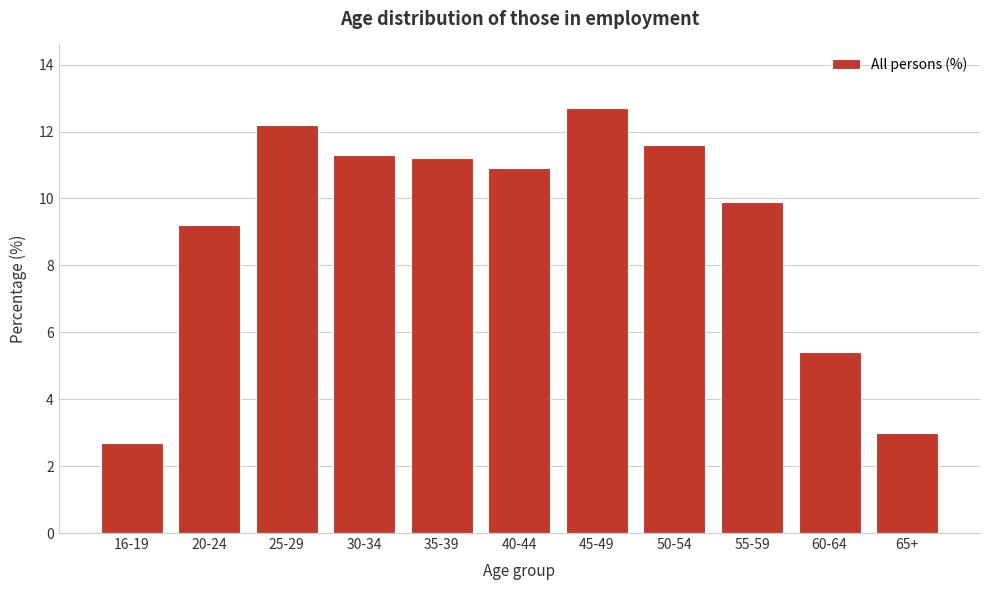

Reading right to left, extract all data points from this chart.

65+=3.0	60-64=5.4	55-59=9.9	50-54=11.6	45-49=12.7	40-44=10.9	35-39=11.2	30-34=11.3	25-29=12.2	20-24=9.2	16-19=2.7